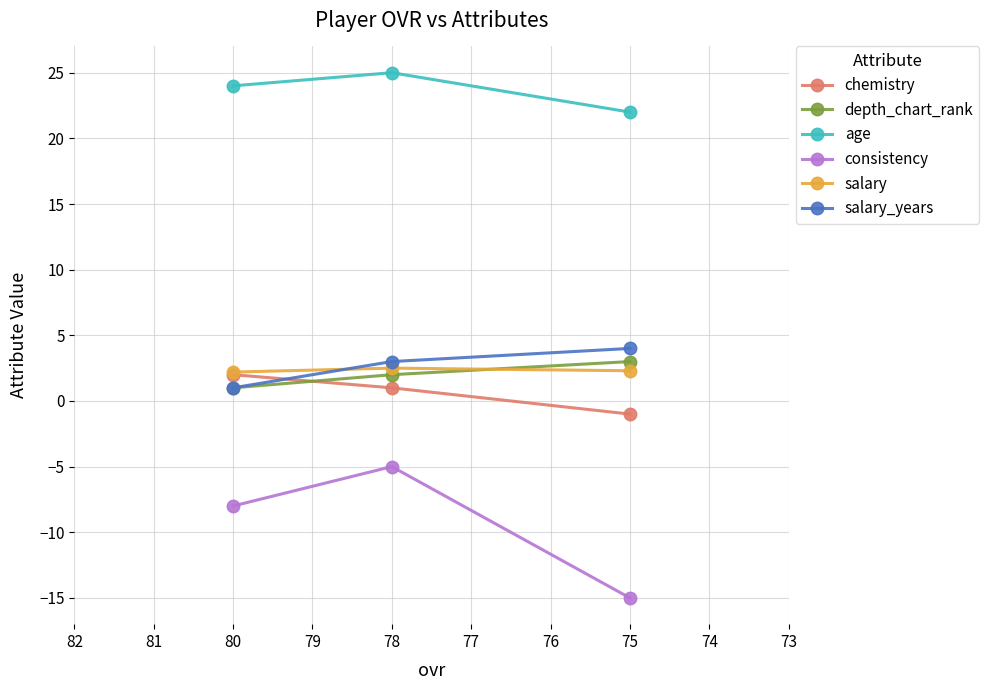

Reading left to right, extract all data points from this chart.

chemistry: 2.0	1.0	-1.0
depth_chart_rank: 1.0	2.0	3.0
age: 24.0	25.0	22.0
consistency: -8.0	-5.0	-15.0
salary: 2.2	2.5	2.3
salary_years: 1.0	3.0	4.0